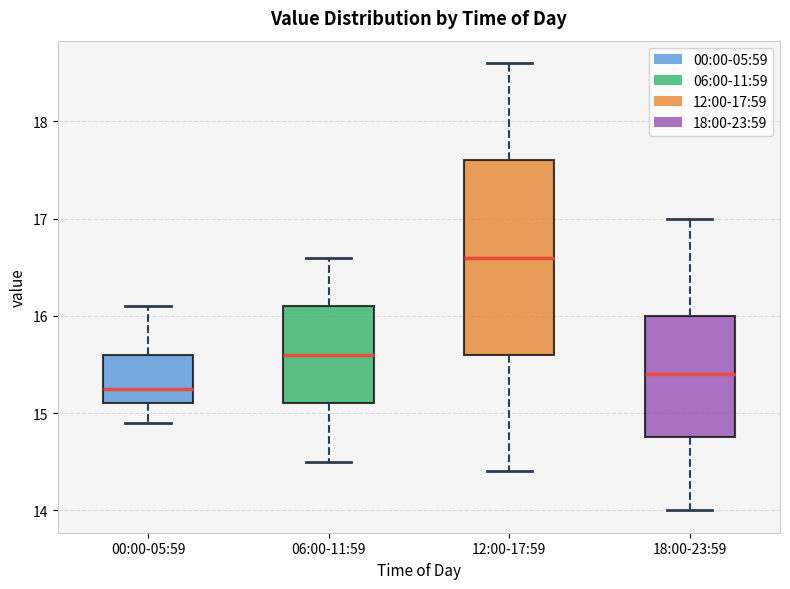

Which box's median line is the lowest?

00:00-05:59